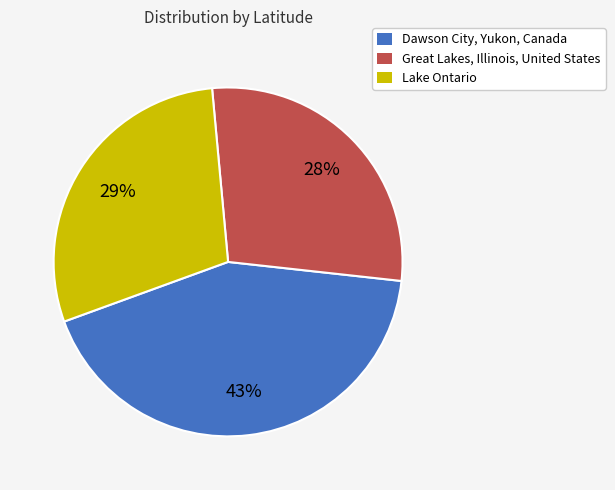

The Dawson City, Yukon, Canada slice represents 53% of the pie. True or false?

False